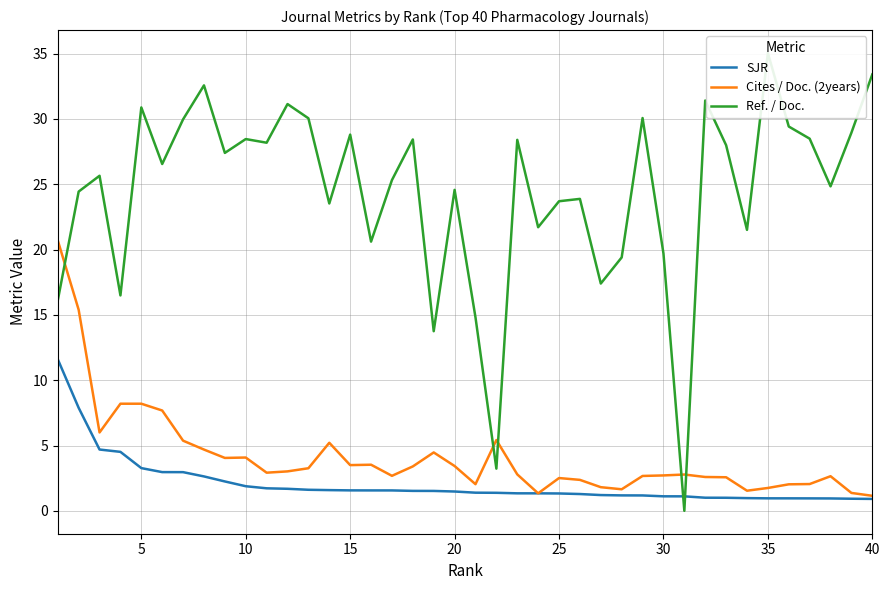

What value does the SJR series have at 25?

1.3